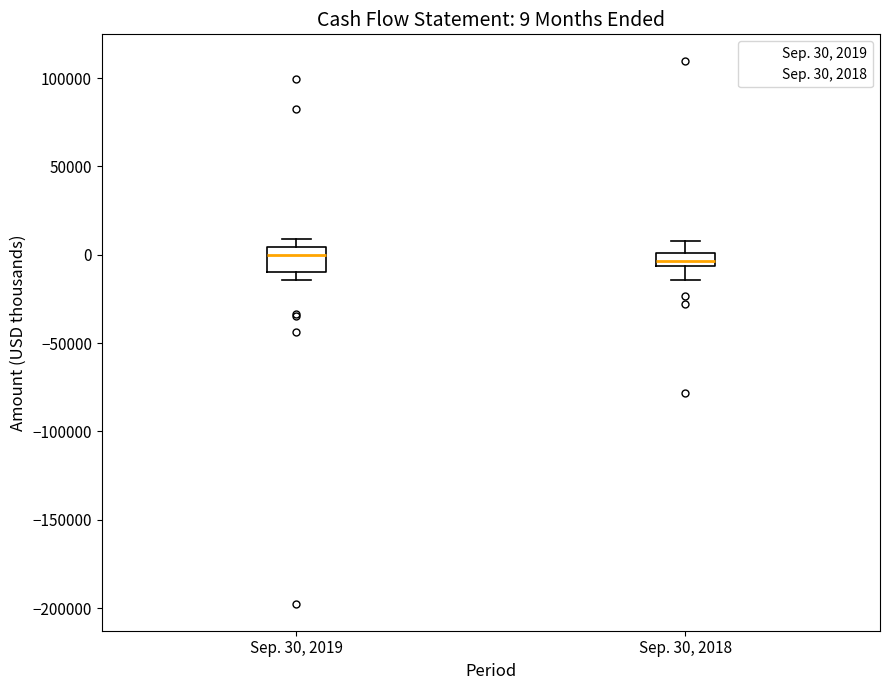

Which box is the tallest, from its lower edge to its upper edge?

Sep. 30, 2019